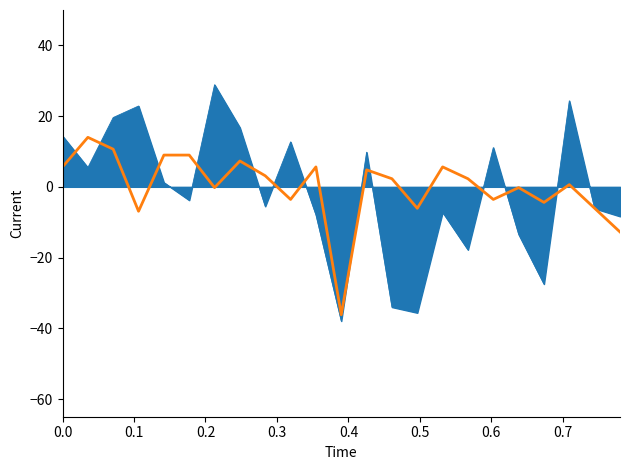

What is the greatest value displayed?

28.9